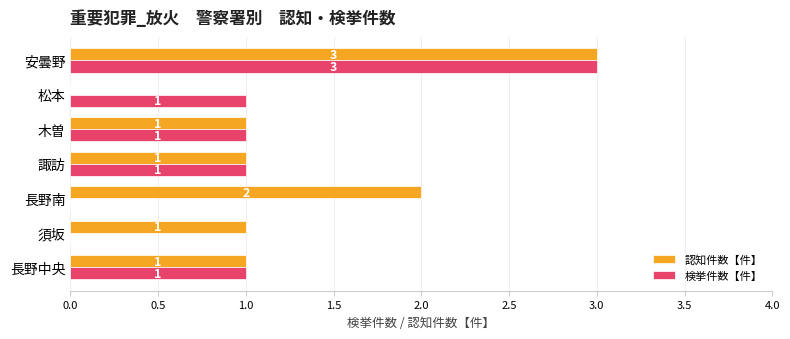

What is the maximum value shown in the chart?

3